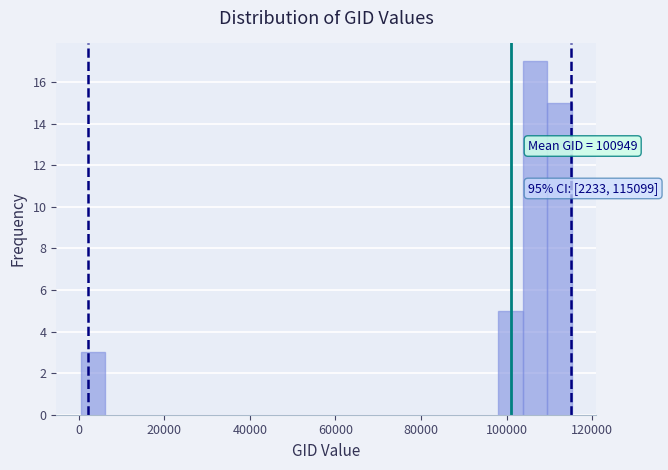

Around what value on the x-axis is the tallest bar? Give the approximate position of its centre, as read against the axis.

106000